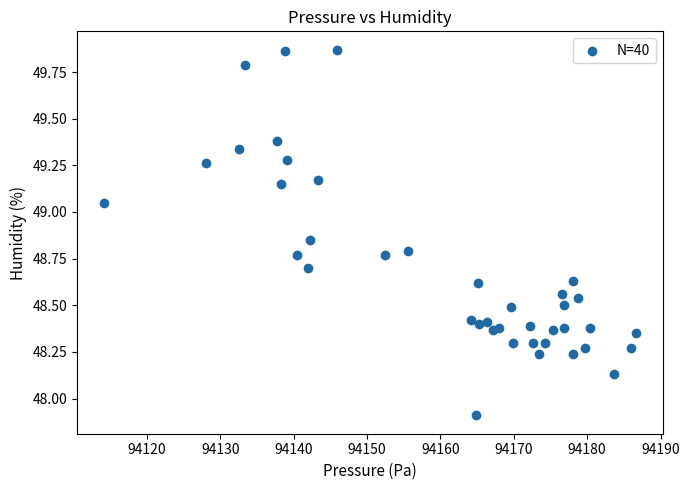

What Y value in the scatter plot is closest to 48?

47.9